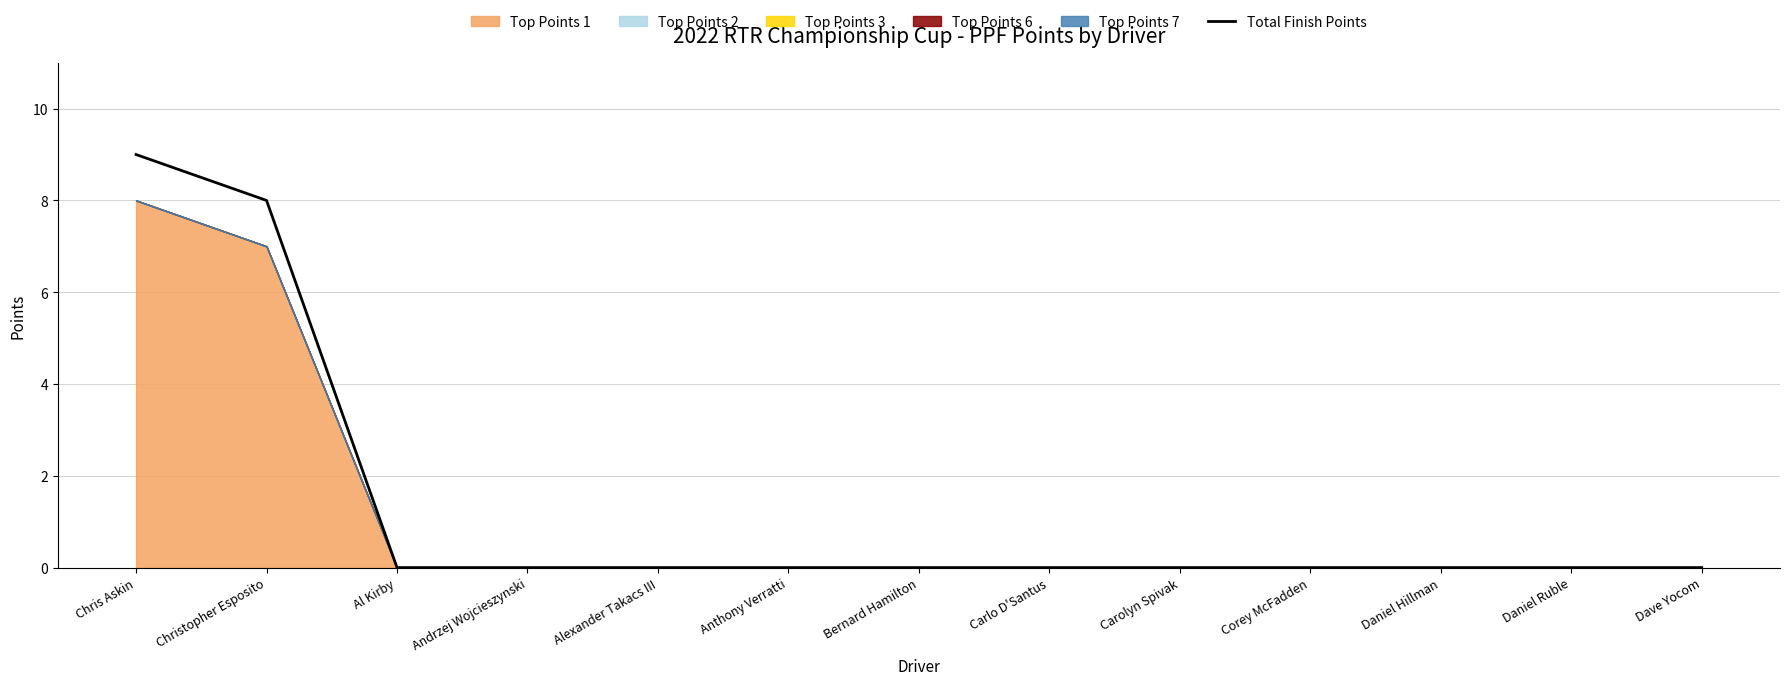

How many lines are shown in the chart?

1